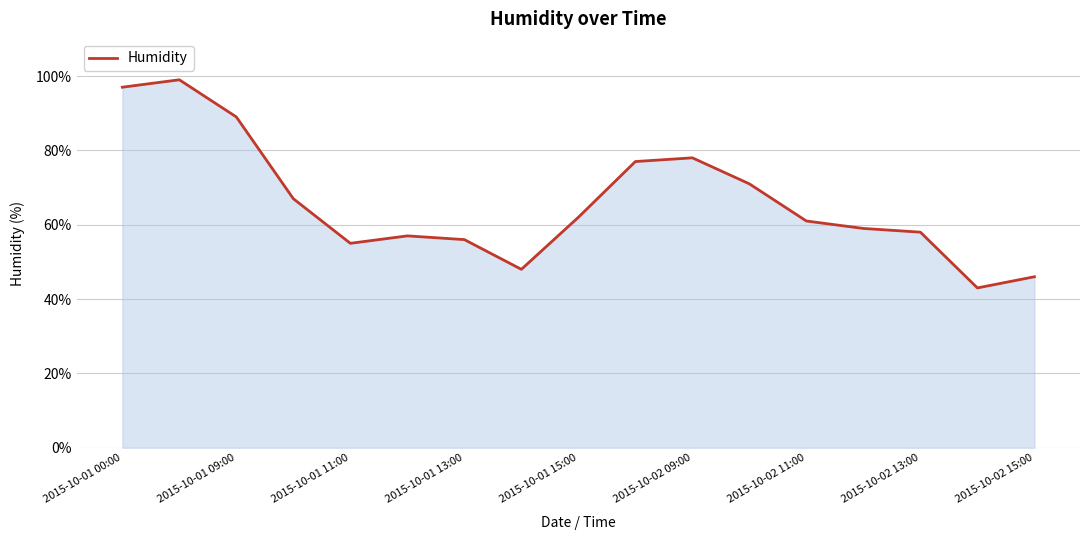

What is the greatest value displayed?

99